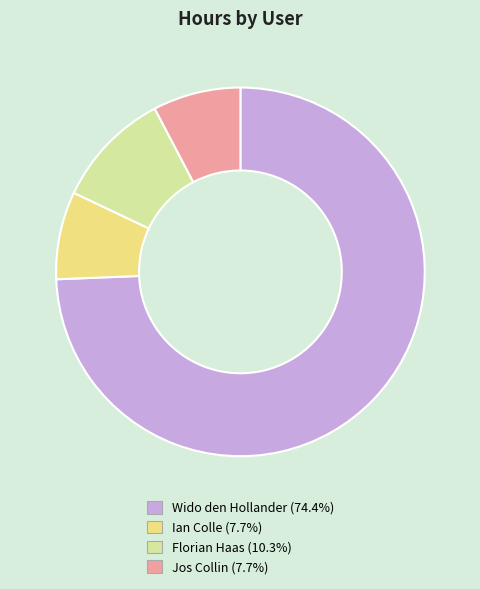

Do Ian Colle and Wido den Hollander together represent more than half of the pie?

Yes